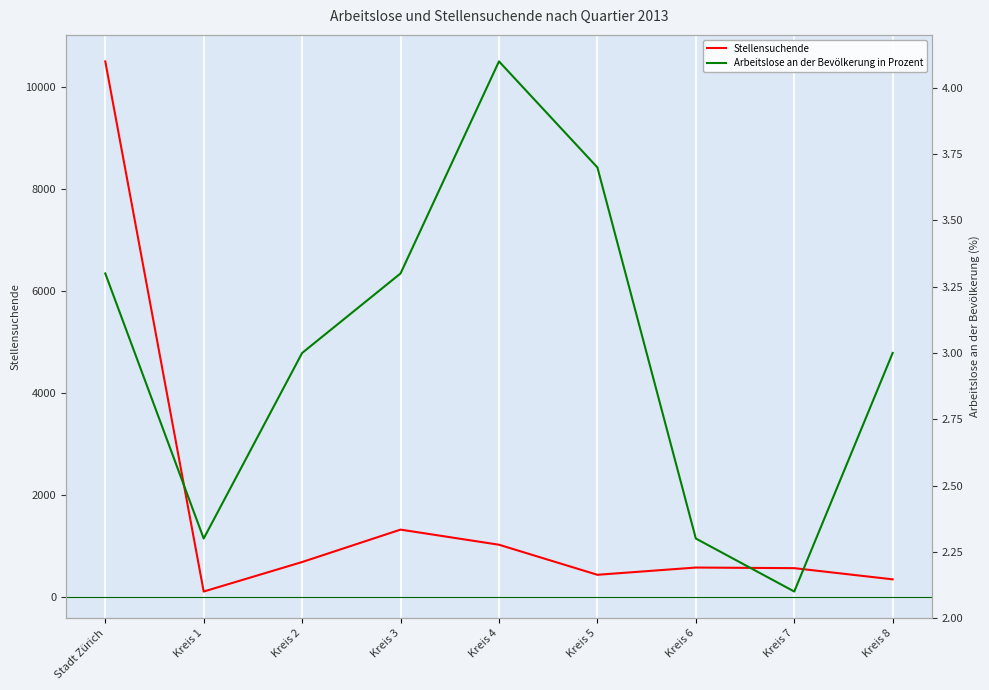

True or false: Arbeitslose an der Bevölkerung in Prozent and Stellensuchende cross at least once.

False